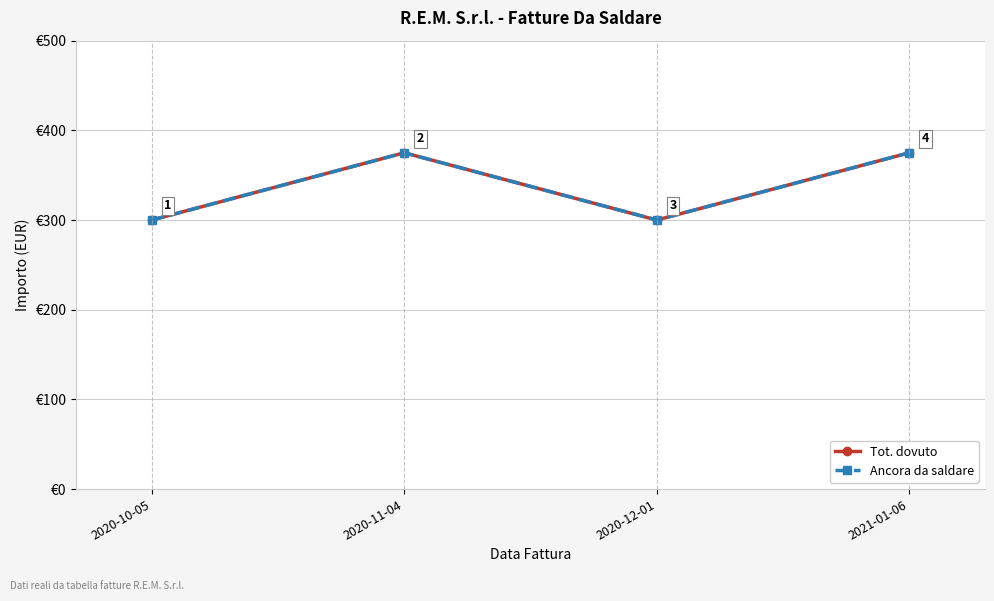

At which category does Tot. dovuto reach its first local peak?

2020-11-04